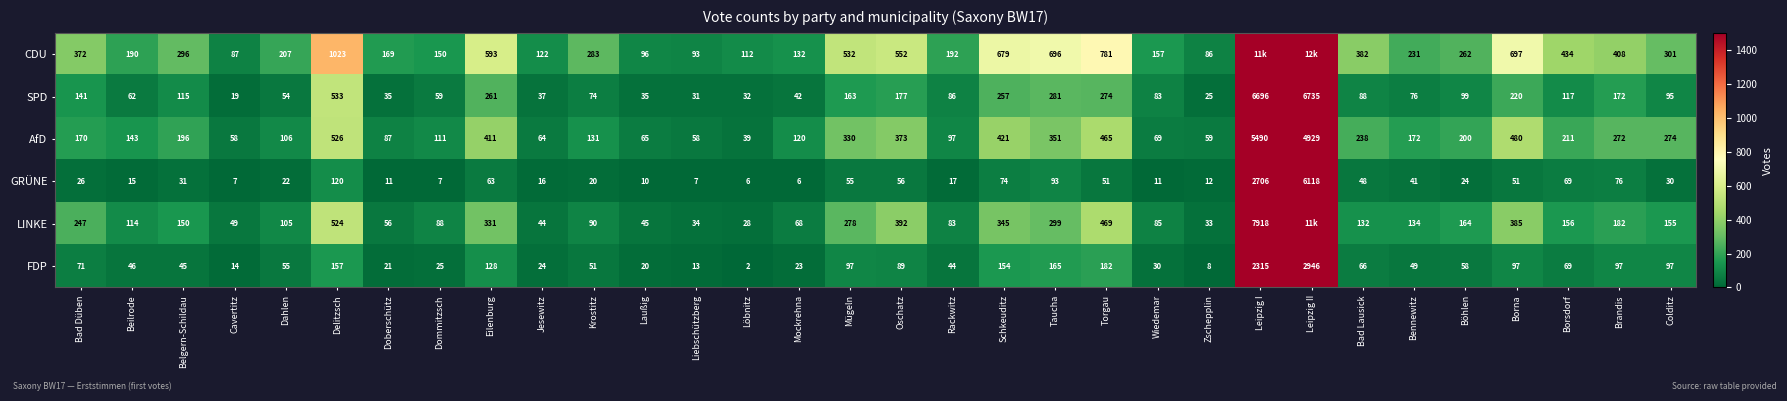

Read the GRÜNE value at Leipzig I.

2706